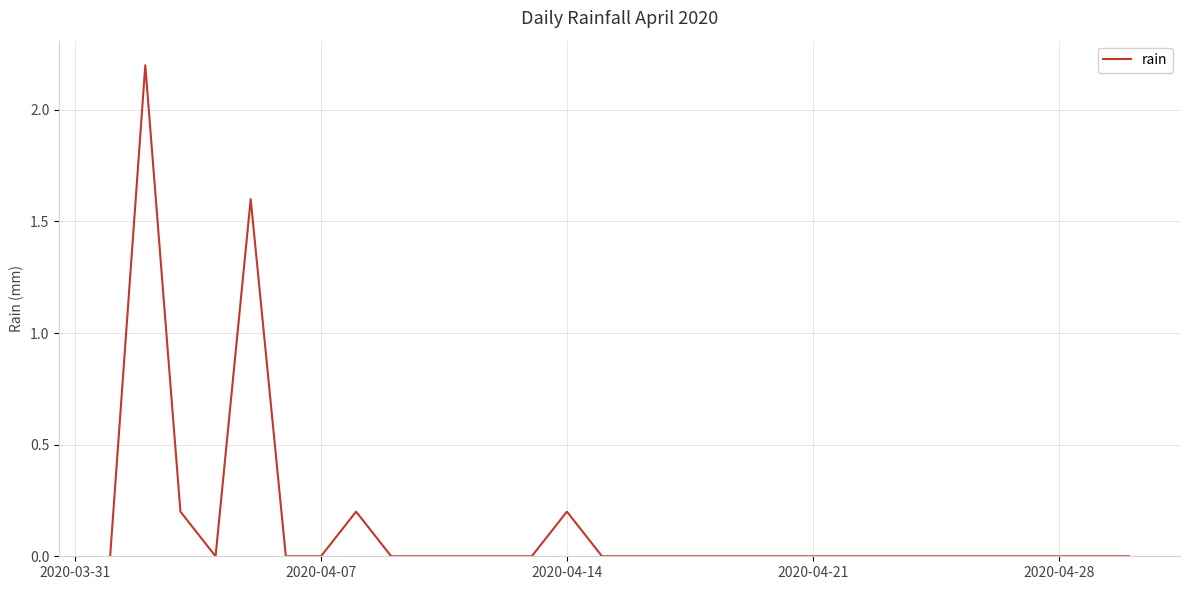

What is the difference between the maximum and minimum values?

2.2